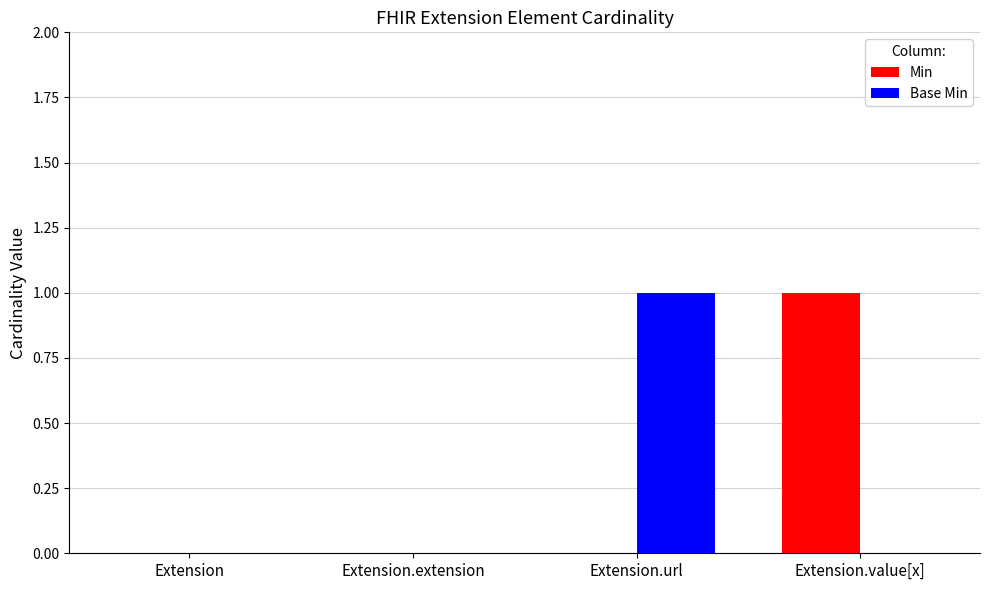

What are all the series names shown in the legend?

Min, Base Min